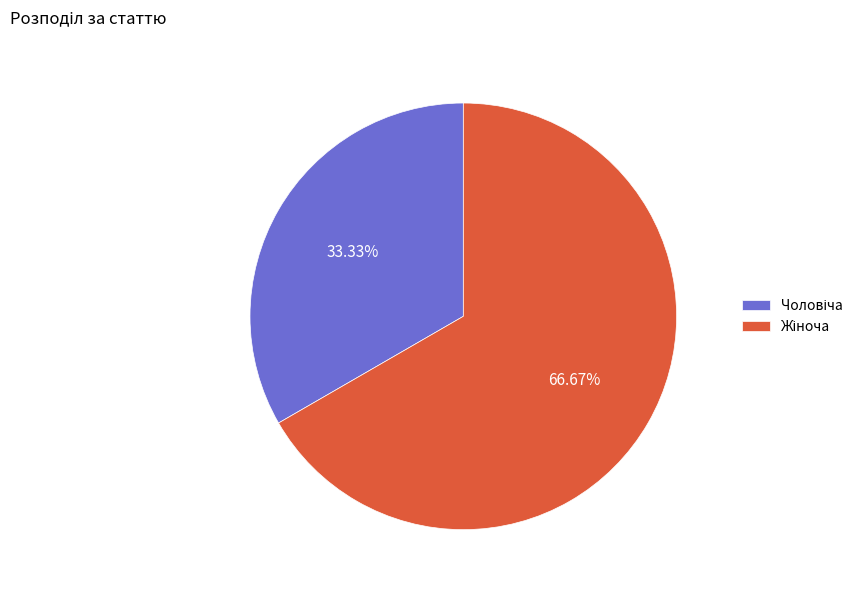

Does any single category account for the majority?

Yes